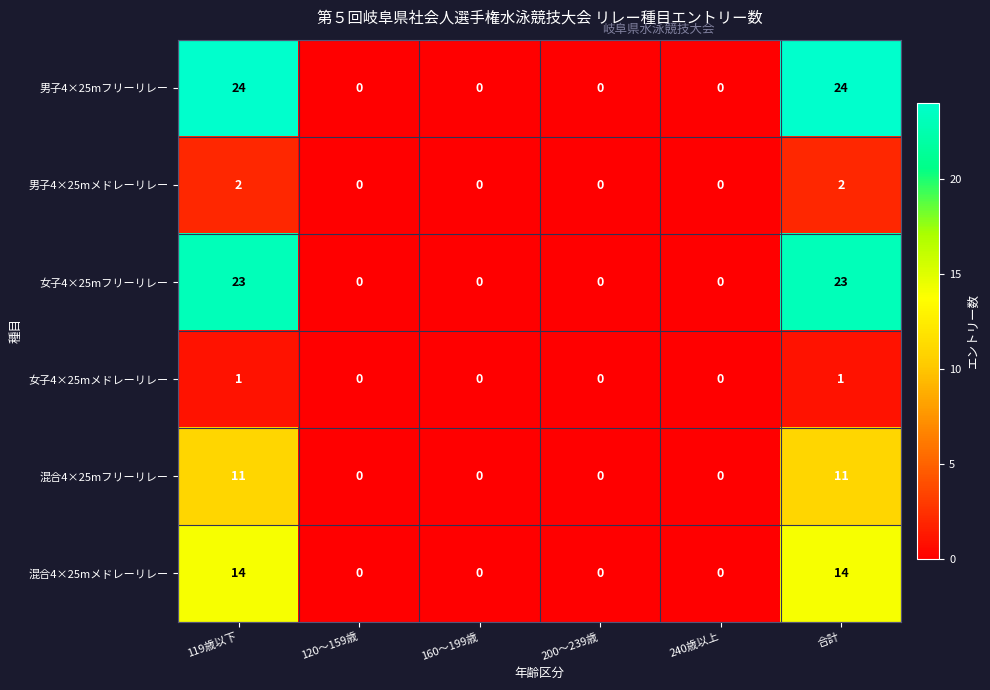

Rank the series by their maximum value, from lowest to highest.

女子4×25mメドレーリレー, 男子4×25mメドレーリレー, 混合4×25mフリーリレー, 混合4×25mメドレーリレー, 女子4×25mフリーリレー, 男子4×25mフリーリレー